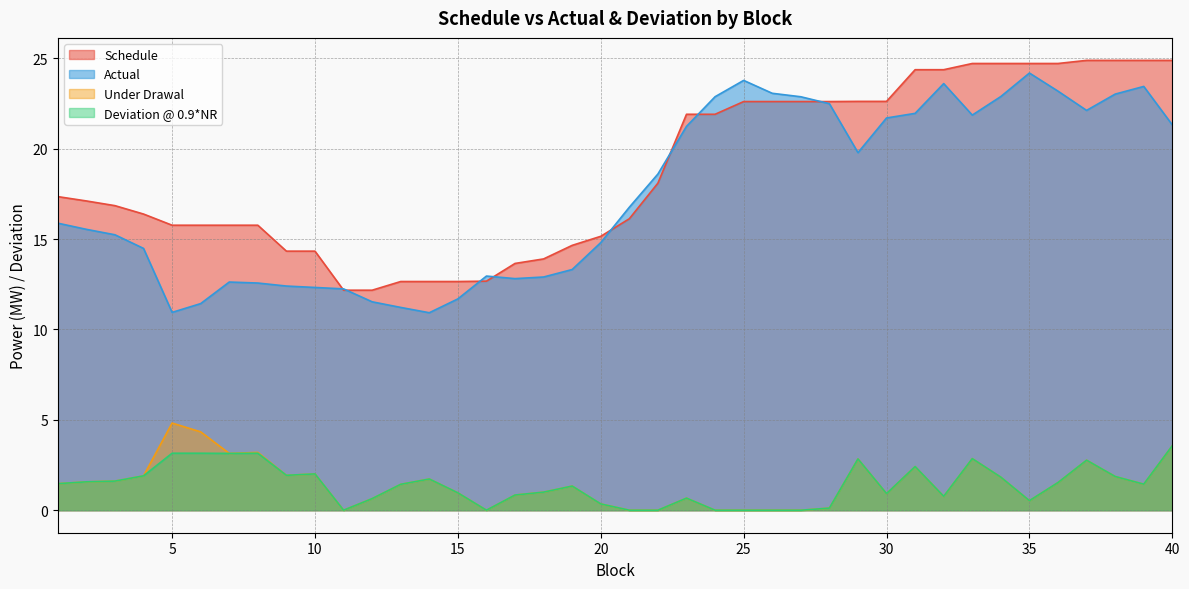

How many lines are shown in the chart?

4